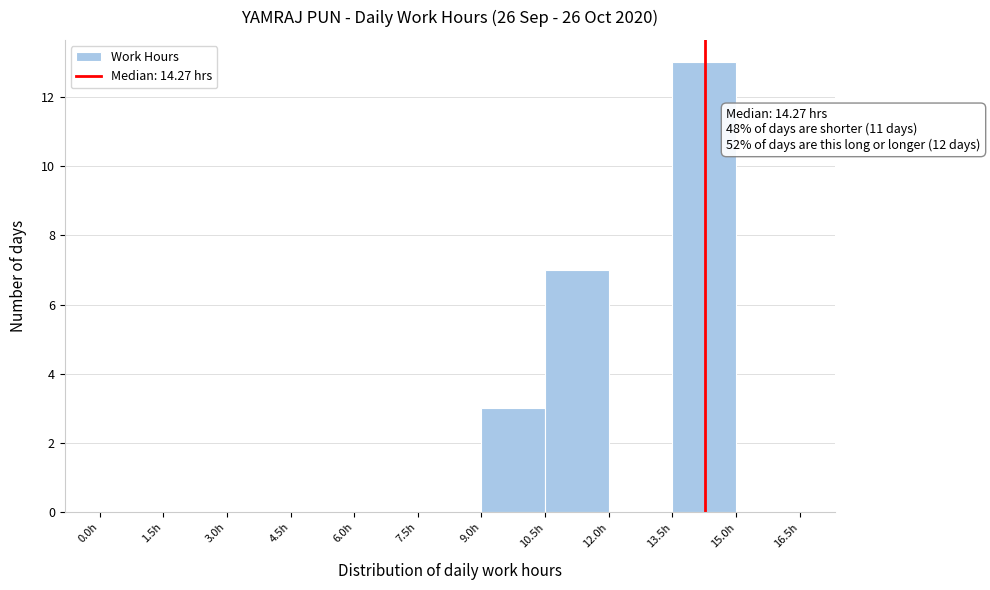

Which range on the x-axis has the tallest bar?

13.5 to 15.0